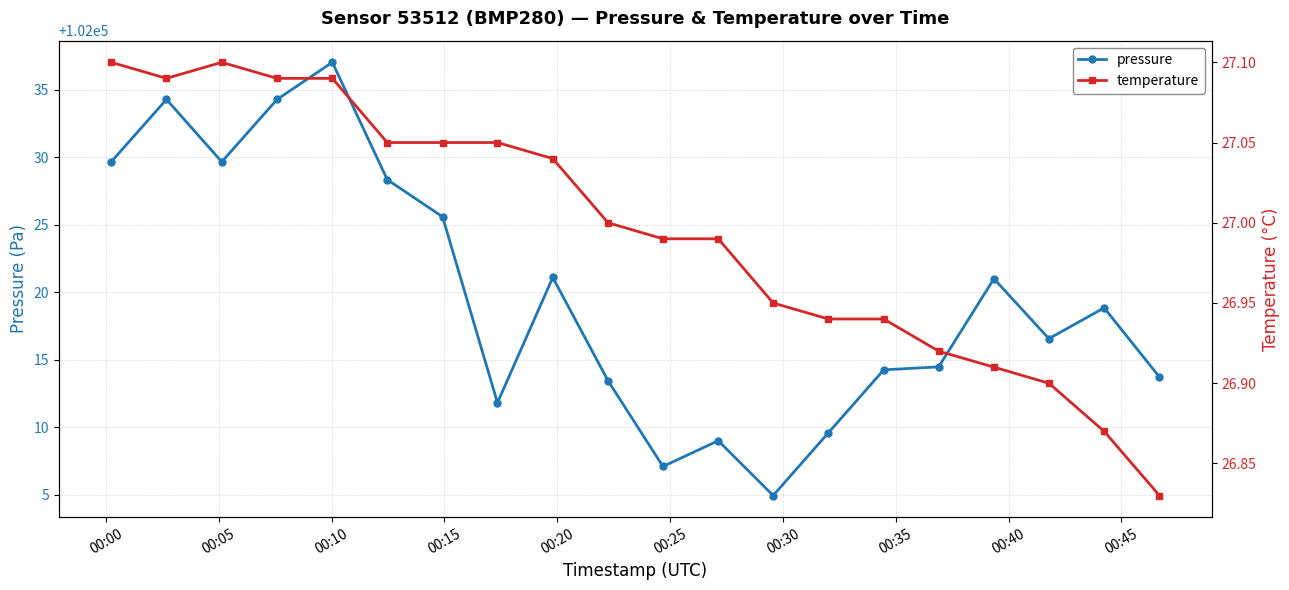

What is the value of the pressure point at the 20th from the left?

102013.7